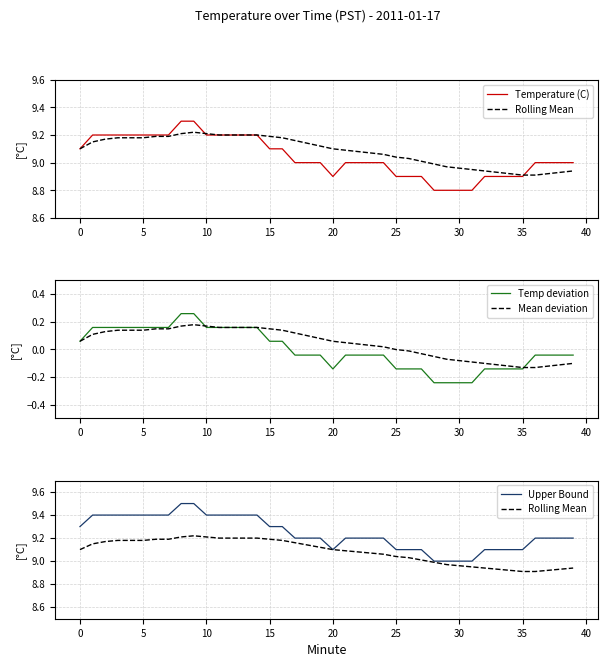

Does the chart have visible grid lines?

Yes